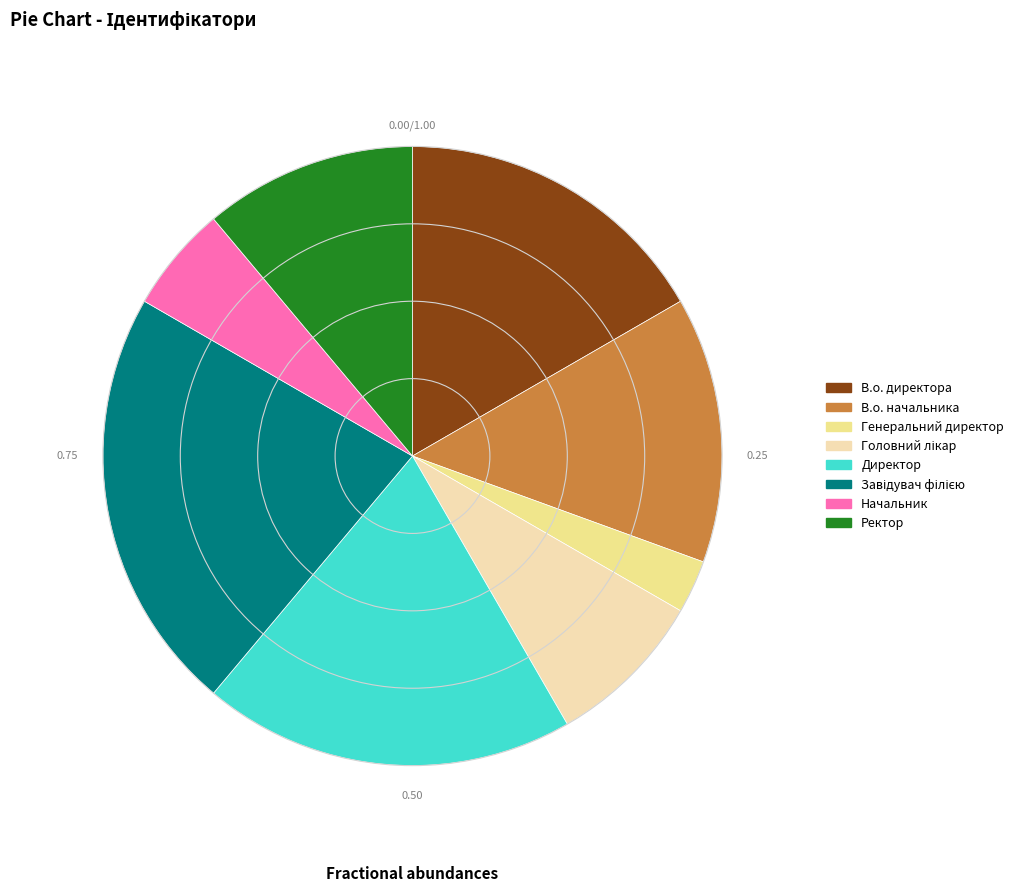

Combined, do Директор and В.о. директора account for over 50%?

No